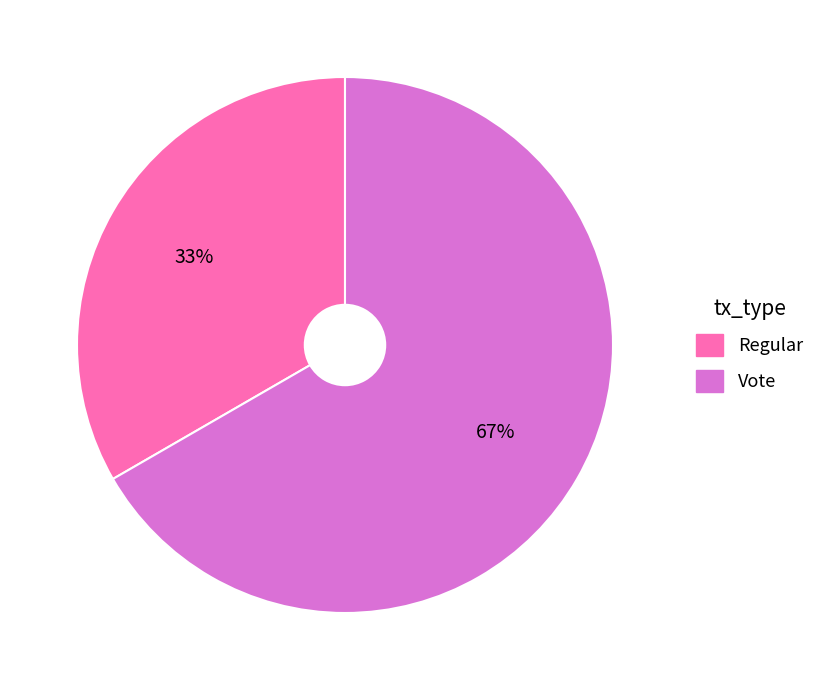

Count the number of slices in the pie.

2